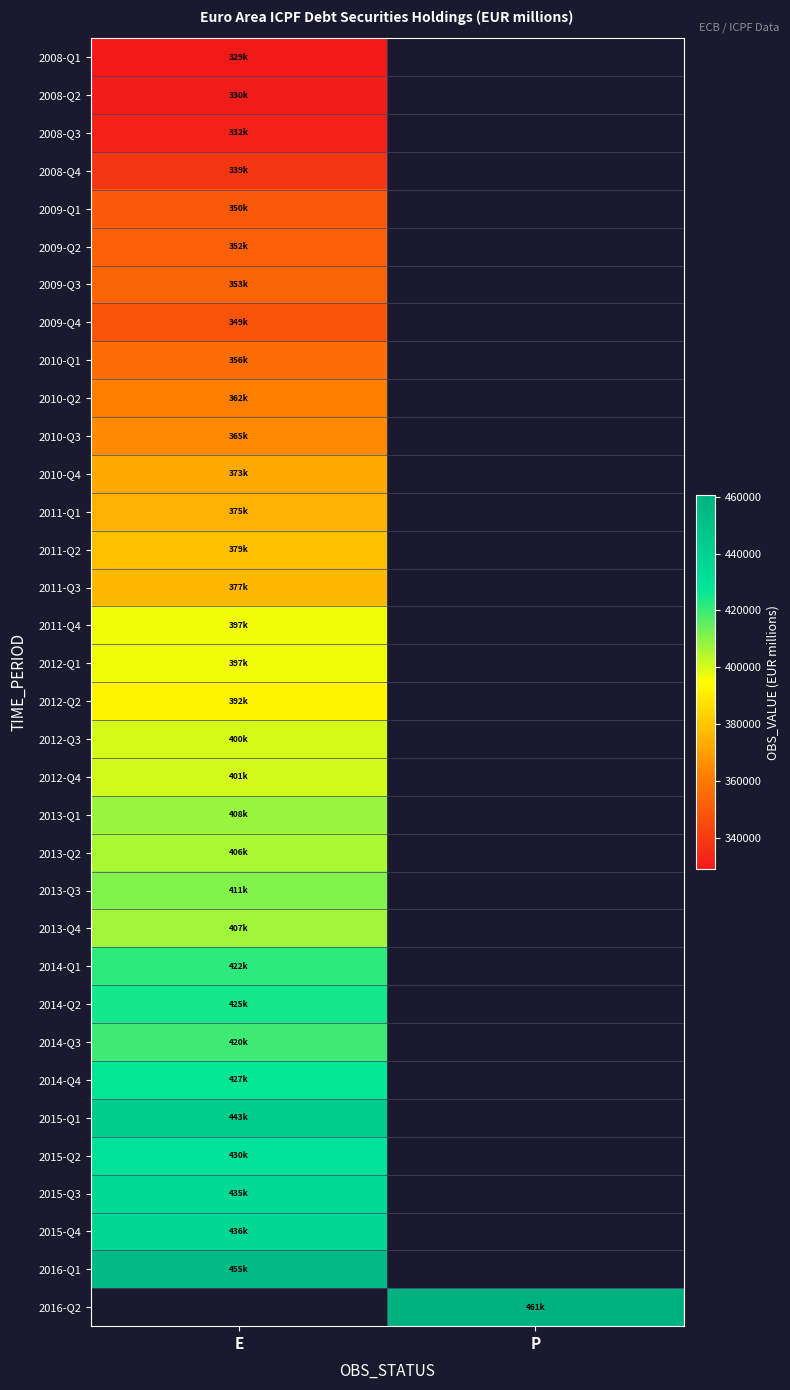

Is it true that 2011-Q4 equals 662425.2 at E?

False